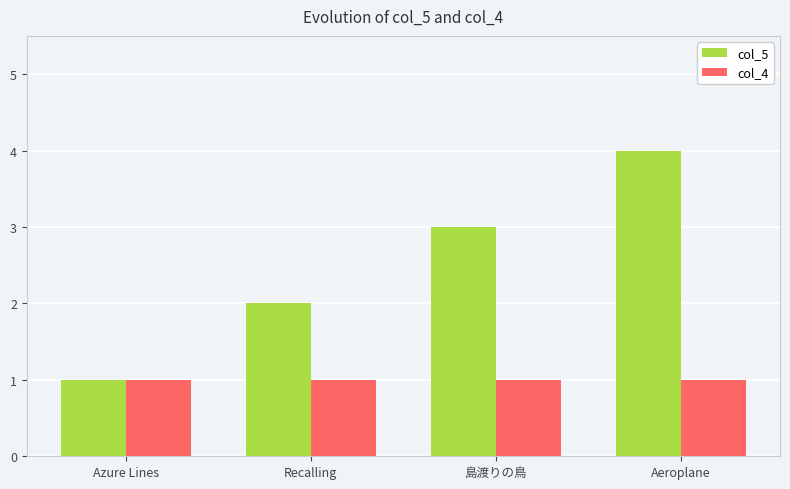

Which series has the largest range (max minus min)?

col_5